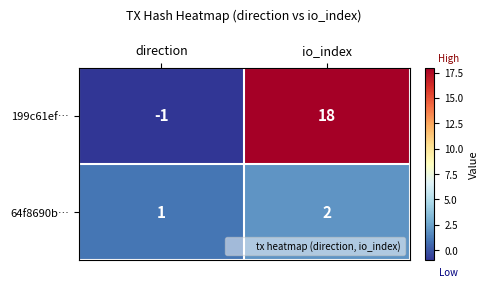

What is the greatest value displayed?

18